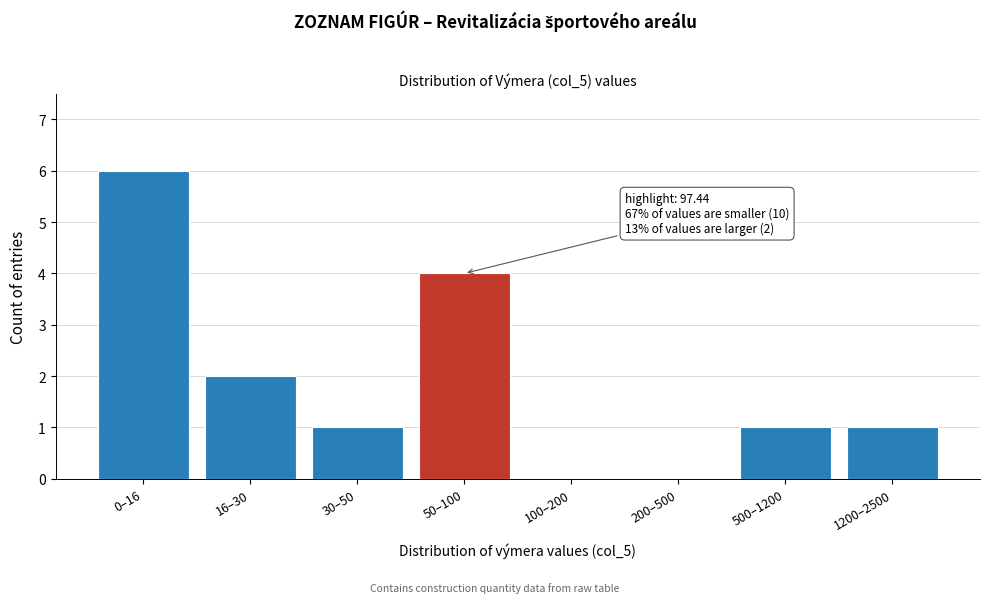

Reading right to left, transcribe all the data shown in this chart.

1200–2500=1	500–1200=1	200–500=0	100–200=0	50–100=4	30–50=1	16–30=2	0–16=6